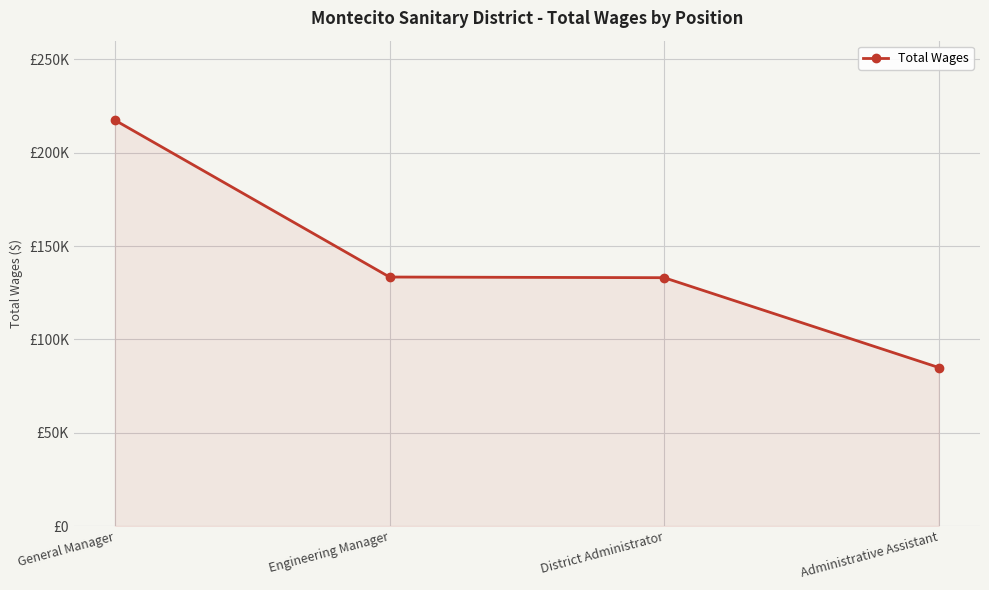

Does the chart have visible grid lines?

Yes